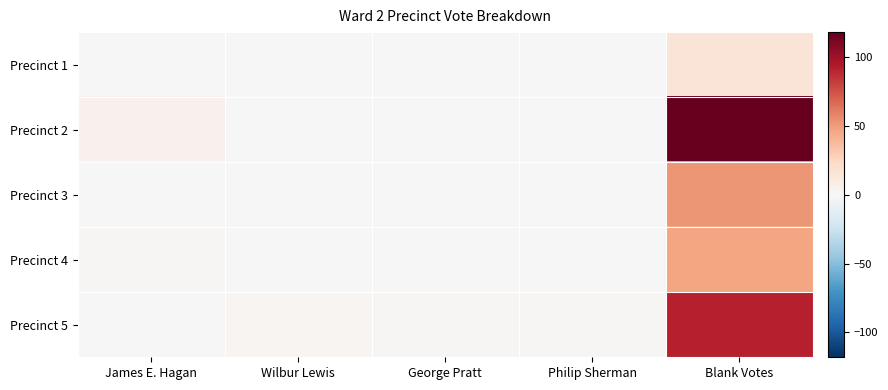

At how many categories does at least one series exceed 52?

1